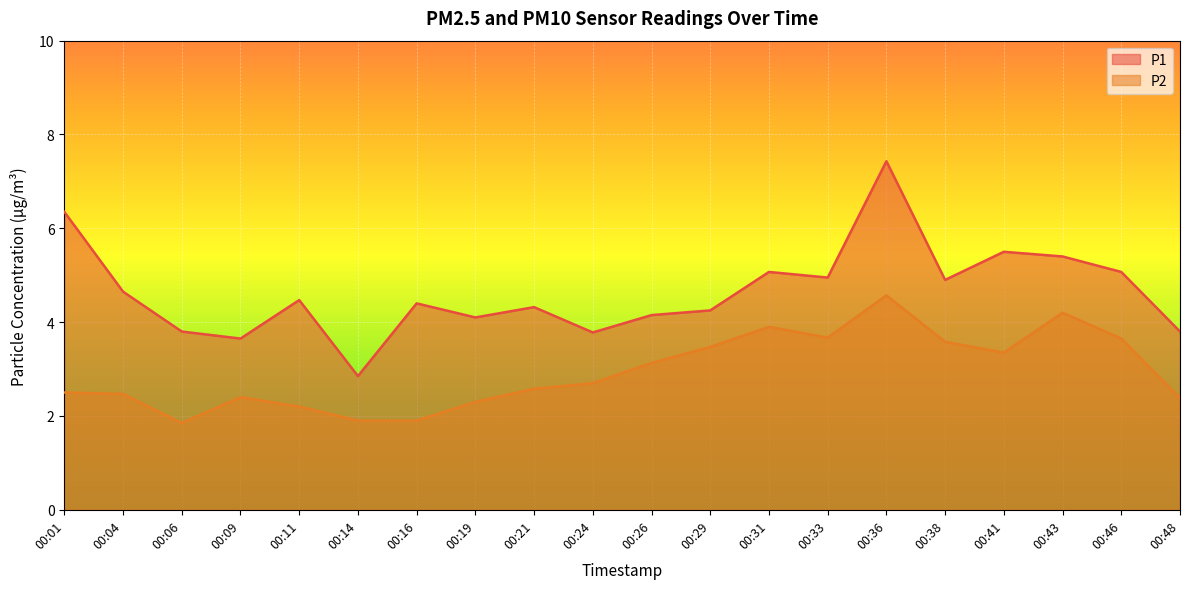

What is the difference between the P1 values at 00:04 and 00:43?

0.8